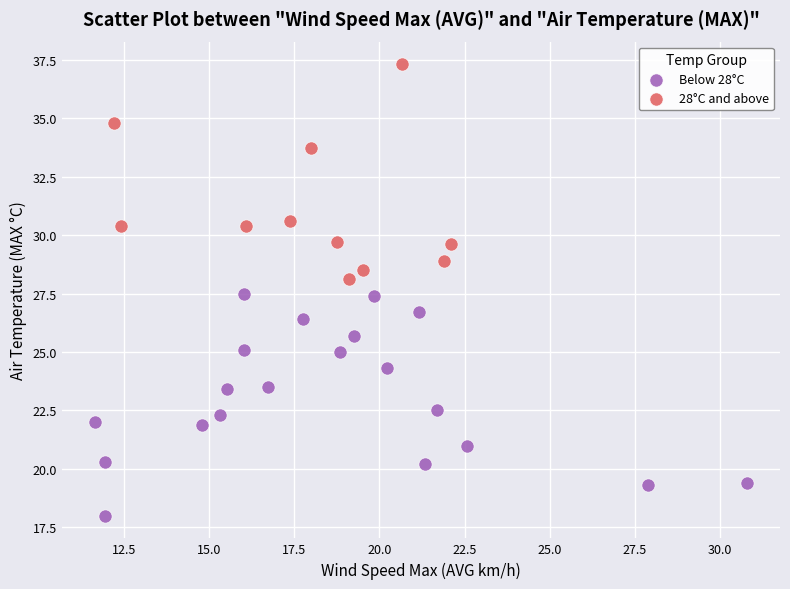

Which series contains the lowest Y value?

Below 28°C